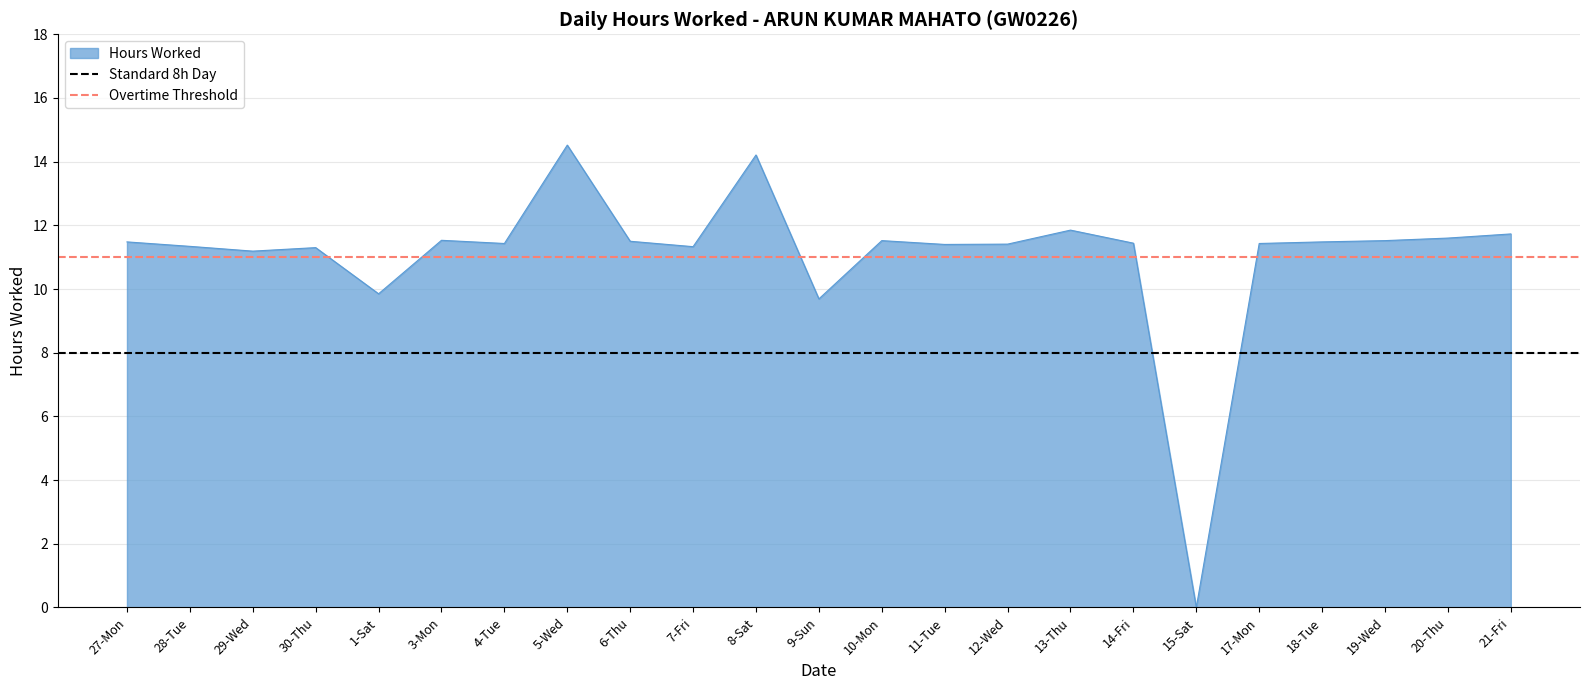

At which category is the sum across all series the highest?

27-Mon